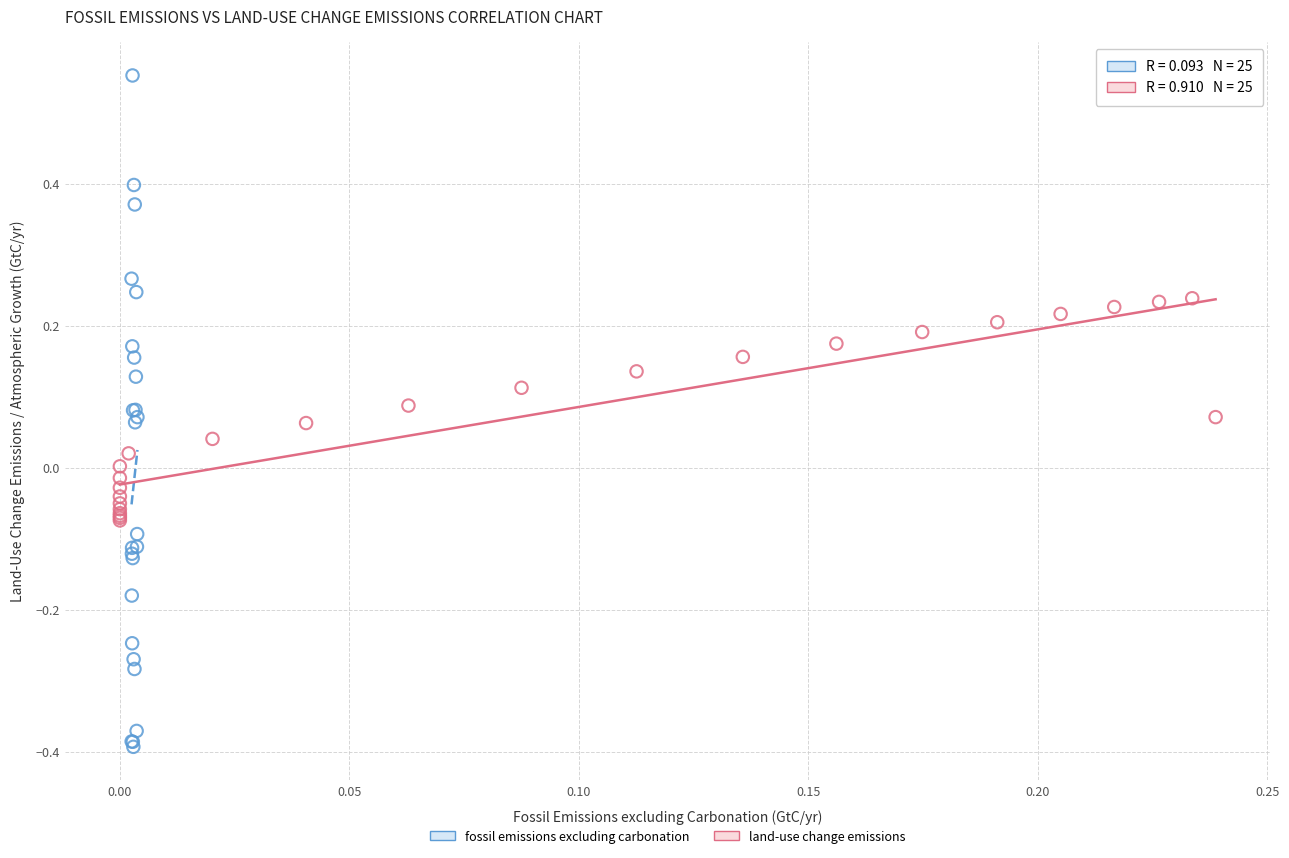

Which series contains the lowest Y value?

fossil emissions excluding carbonation